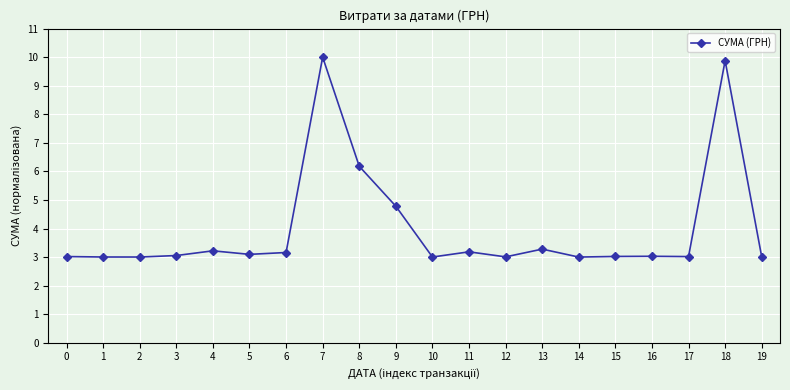

Where is the data nearest to the value 6?

8